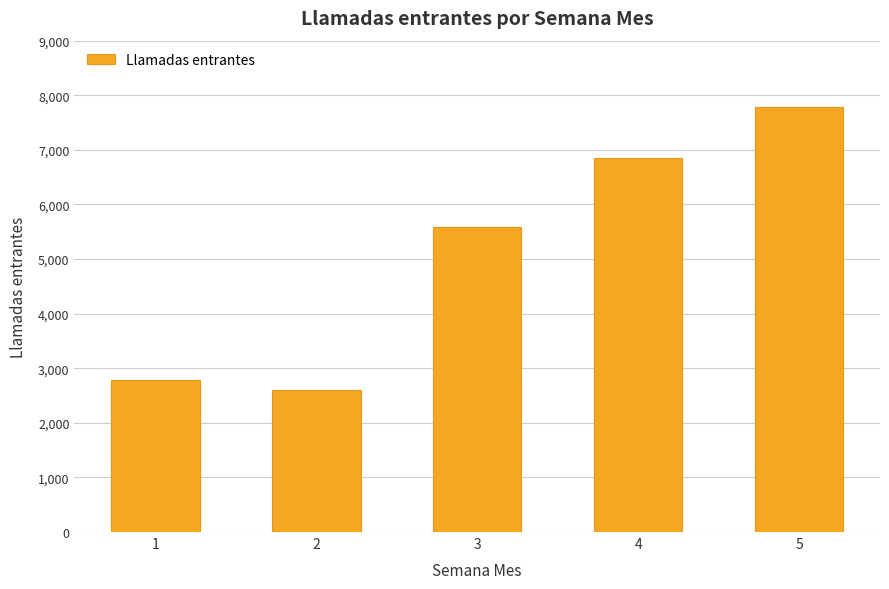

What is the value of the 3rd bar from the left?

5581